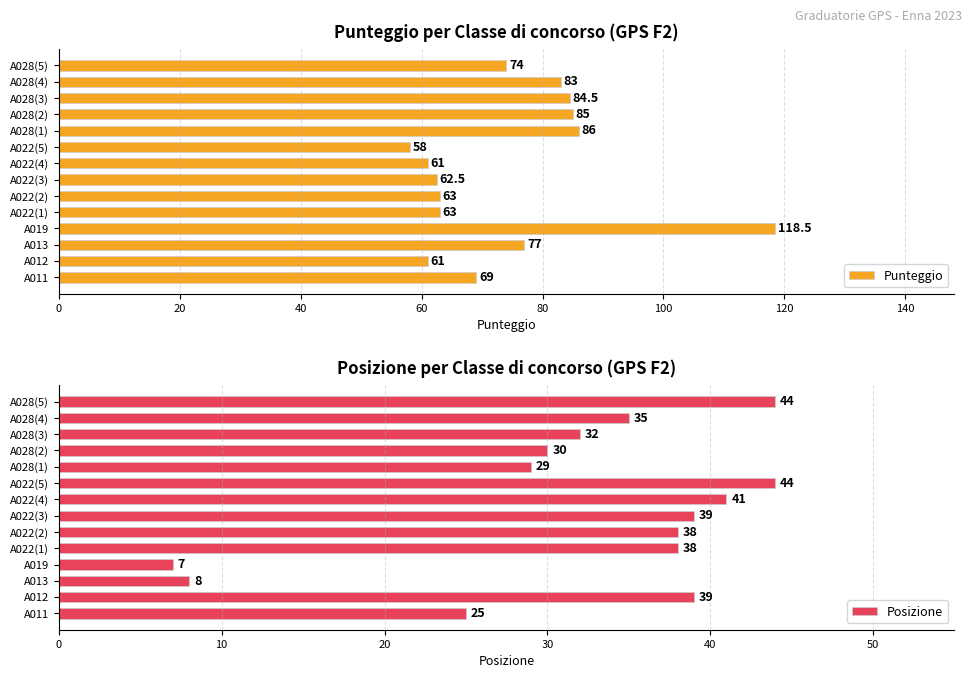

What is the sum of the Punteggio values at A028(3) and A028(4)?

167.5